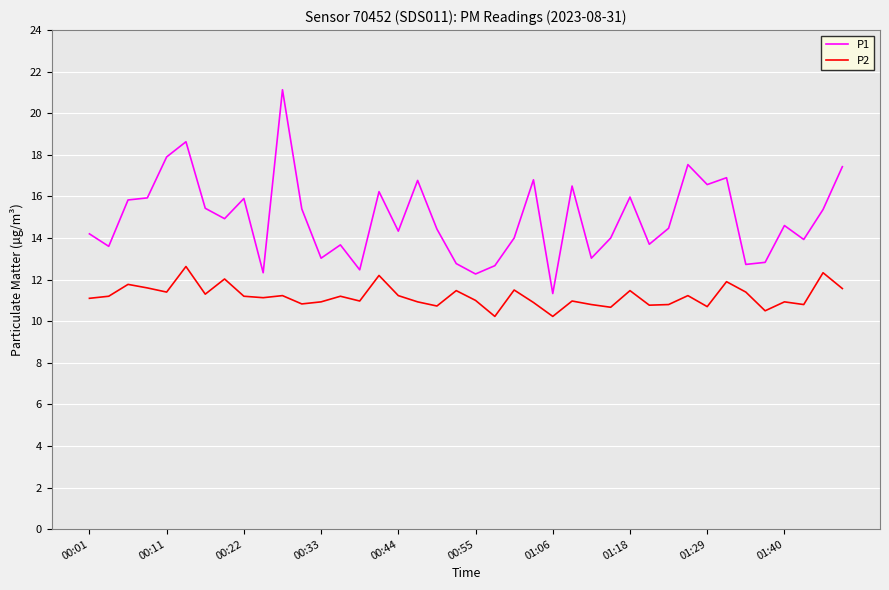

What is the minimum value shown in the chart?

10.2